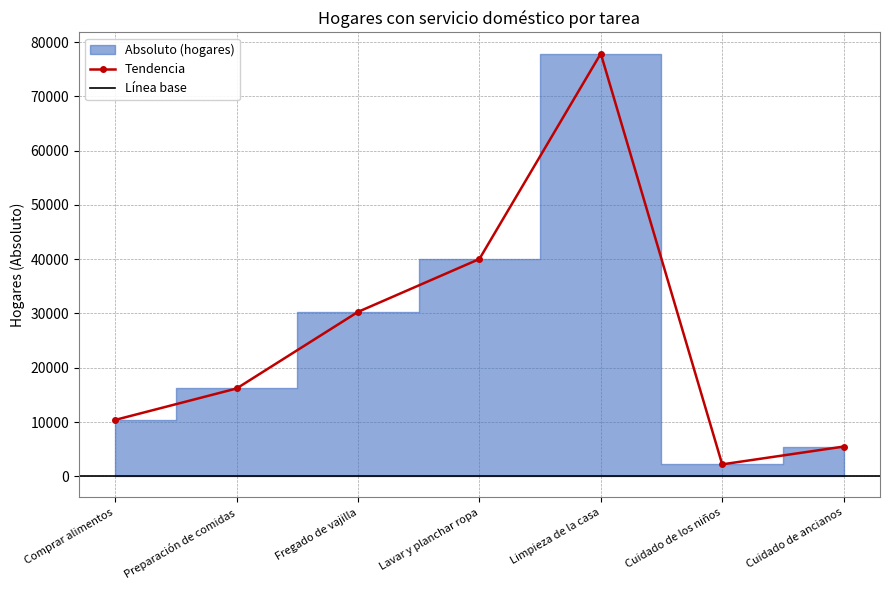

True or false: the data shows 3015 at Cuidado de ancianos.

False